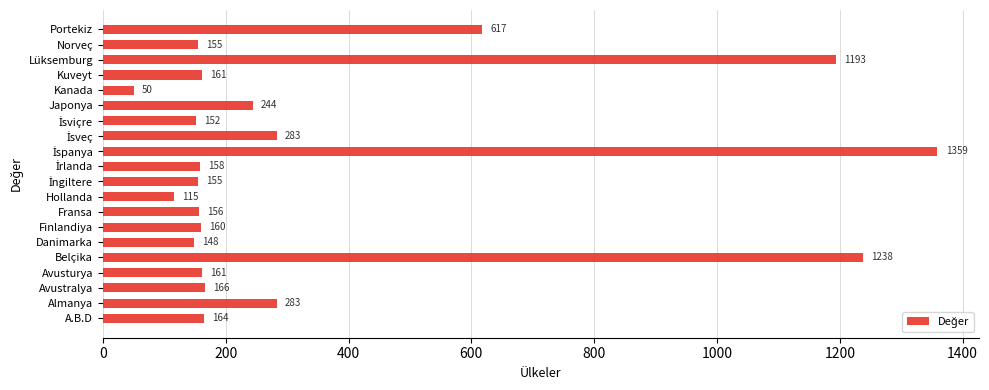

Where is the data nearest to the value 704?

Portekiz